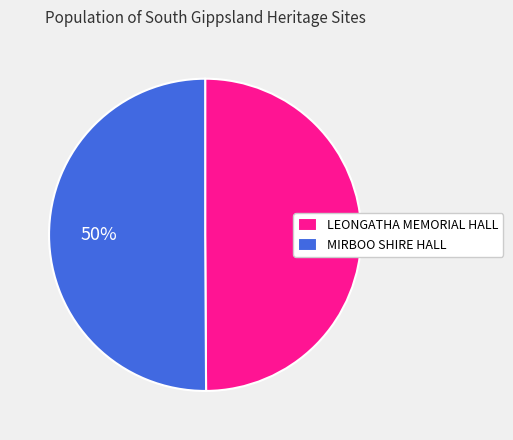

Is it true that MIRBOO SHIRE HALL is 58% of the pie?

False